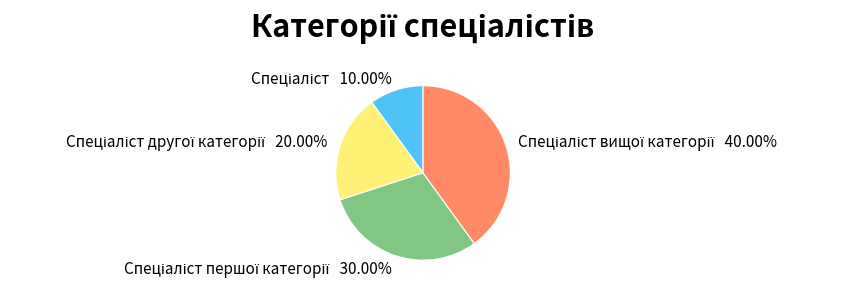

Does any single category account for the majority?

No